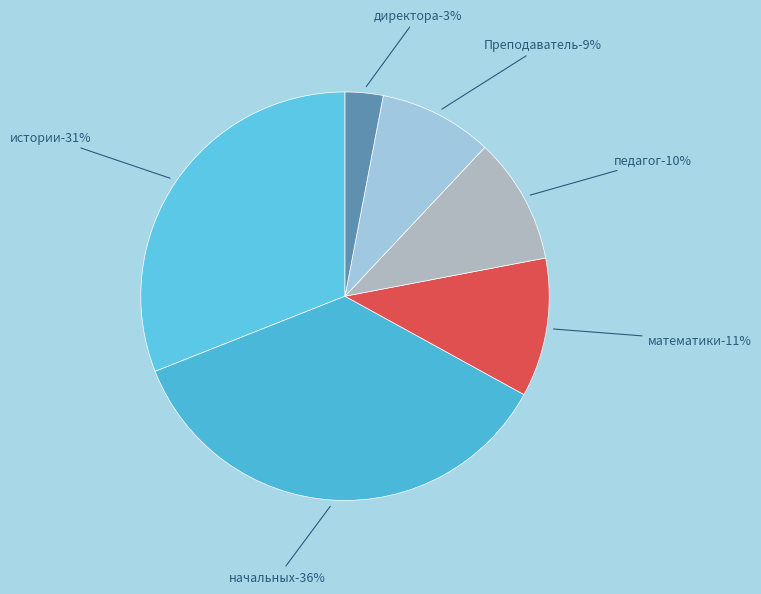

The Учитель истории slice represents 31% of the pie. True or false?

True